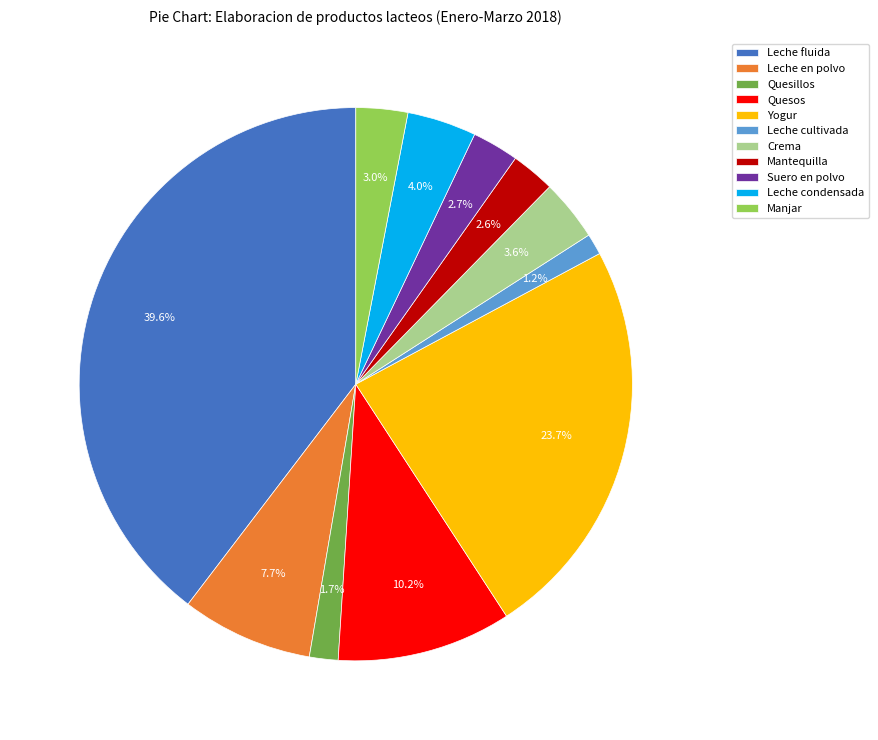

Which category has the biggest portion of the pie?

Leche fluida